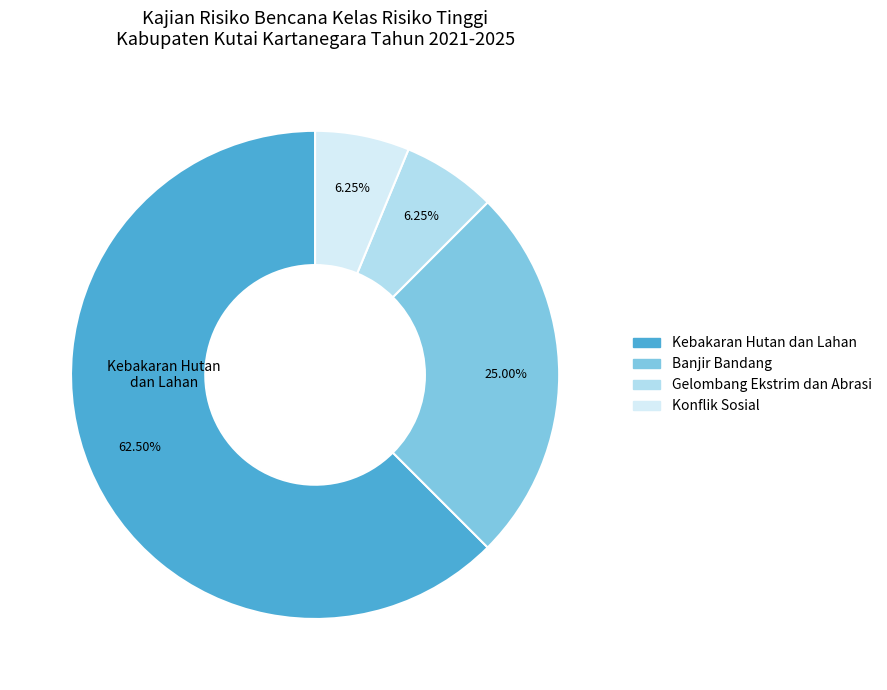

Is there a majority slice in this chart?

Yes